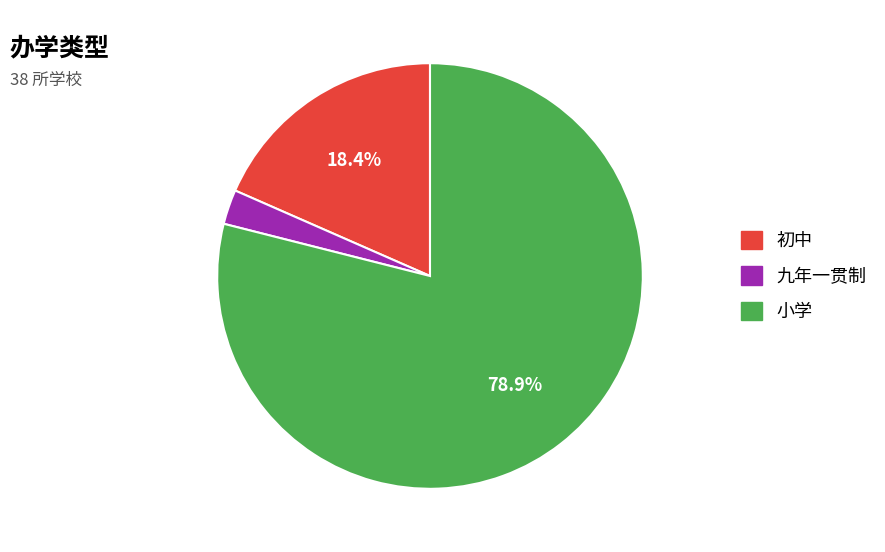

Approximately how many times larger is the value at 小学 compared to 初中?

4.3